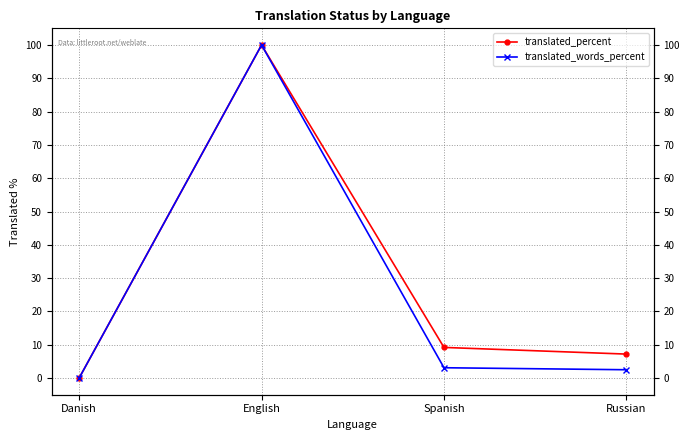

True or false: translated_percent and translated_words_percent intersect in this chart.

False